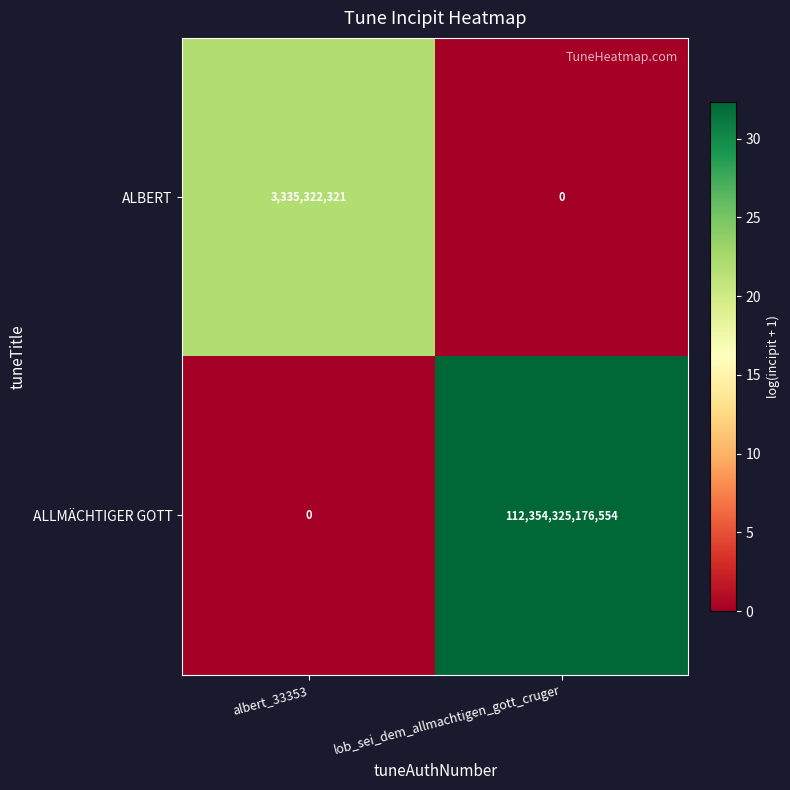

Between albert_33353 and lob_sei_dem_allmachtigen_gott_cruger, which series saw the biggest shift?

ALLMÄCHTIGER GOTT